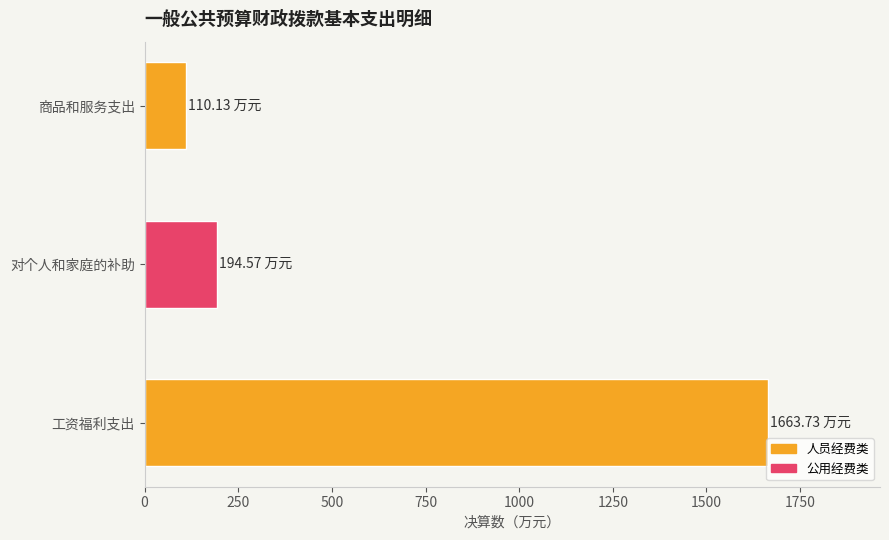

Count the number of data series in this chart.

1